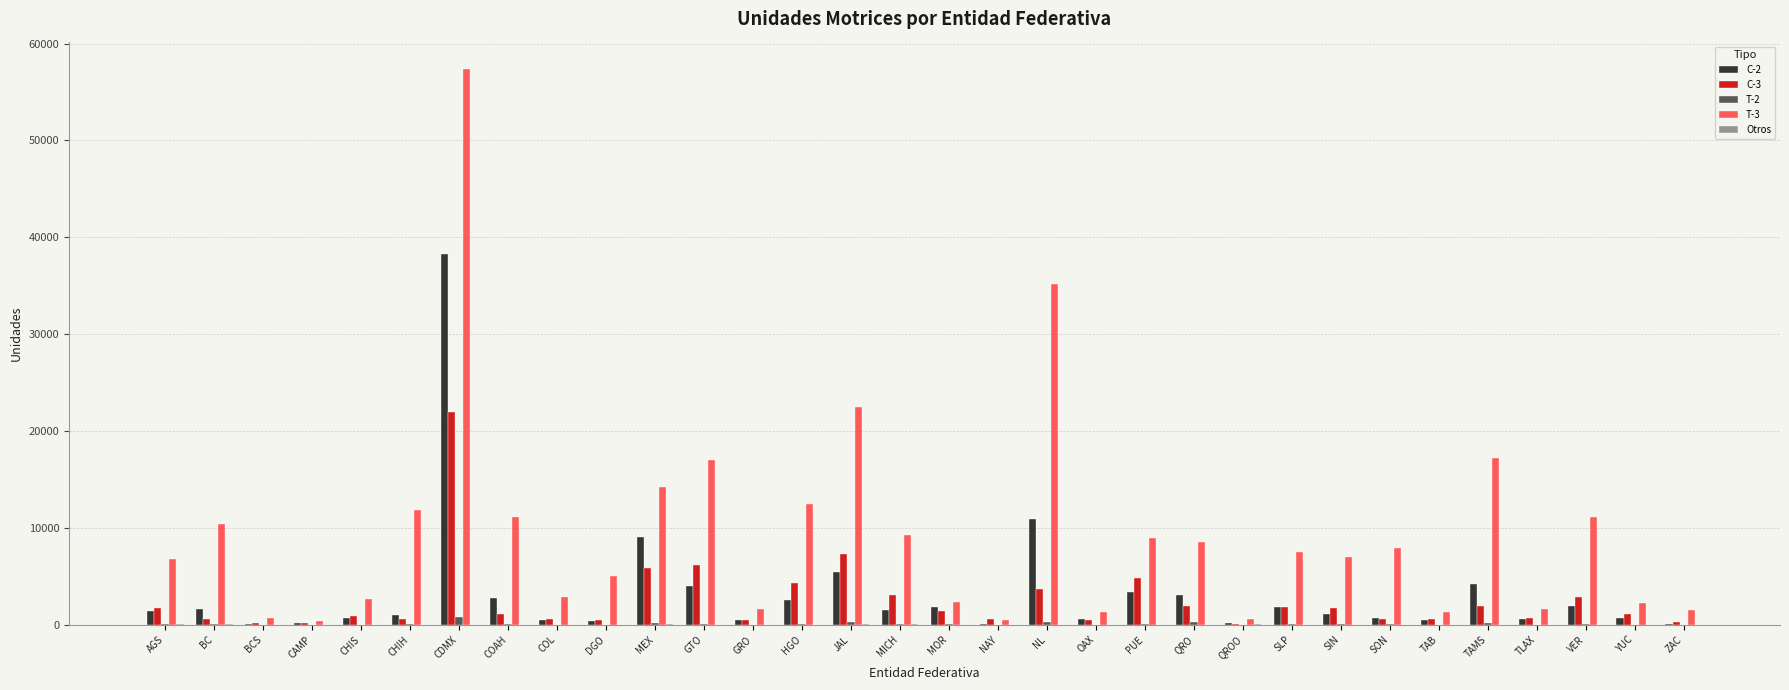

True or false: C-2 has a value of 1669 at BC.

True